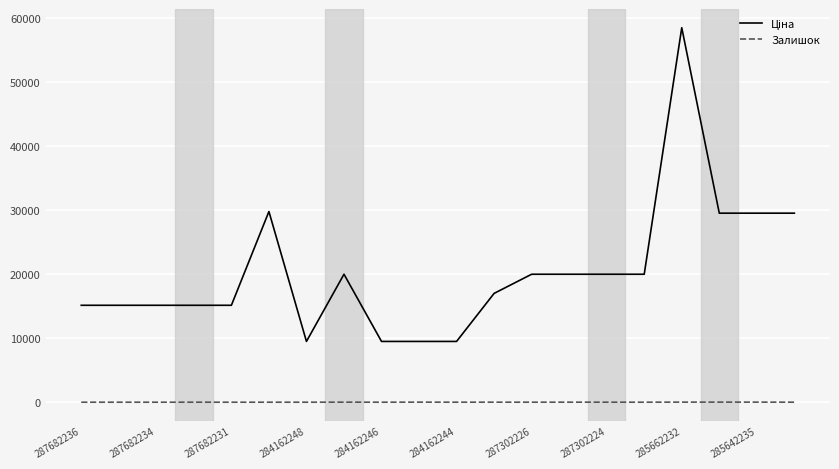

What is the maximum value shown in the chart?

58426.5